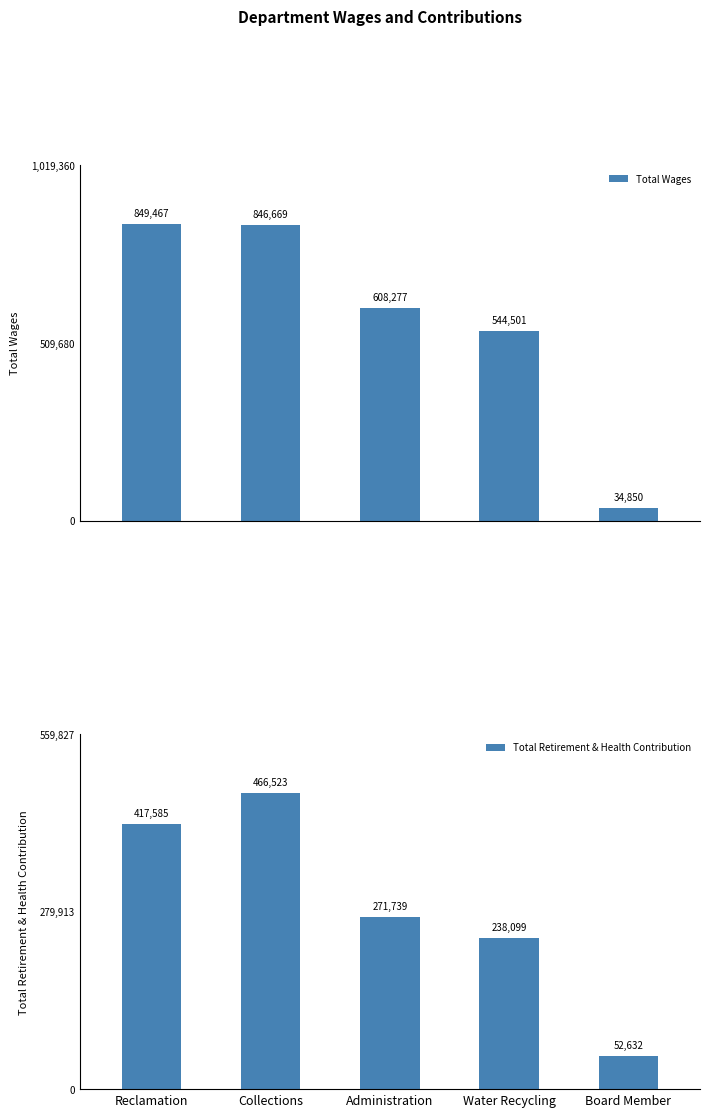

What is the difference between the Total Retirement & Health Contribution values at Board Member and Water Recycling?

185467